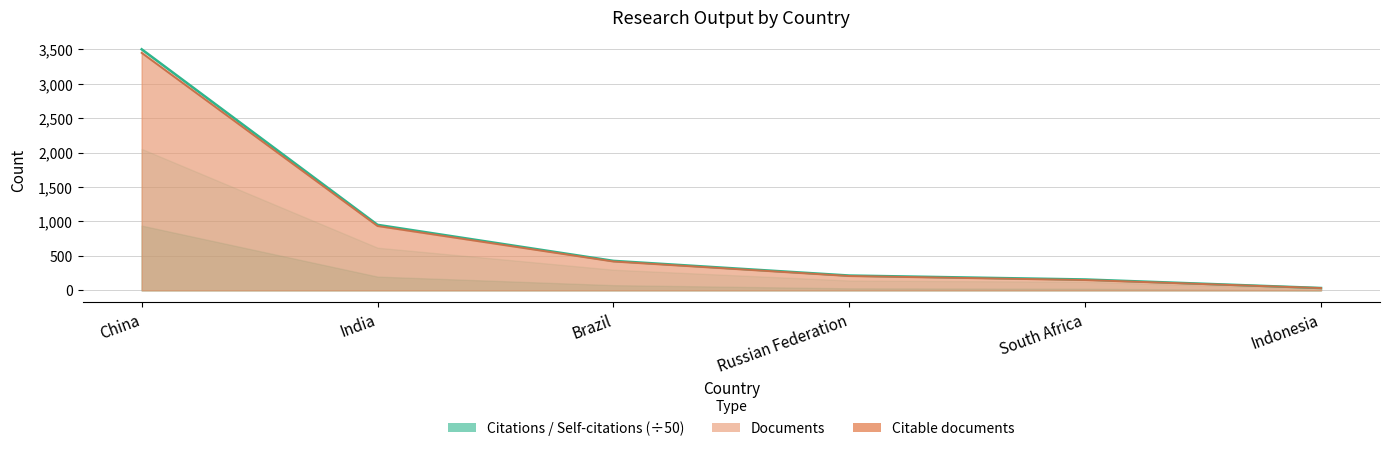

Rank the categories by Documents value from highest to lowest.

China, India, Brazil, Russian Federation, South Africa, Indonesia